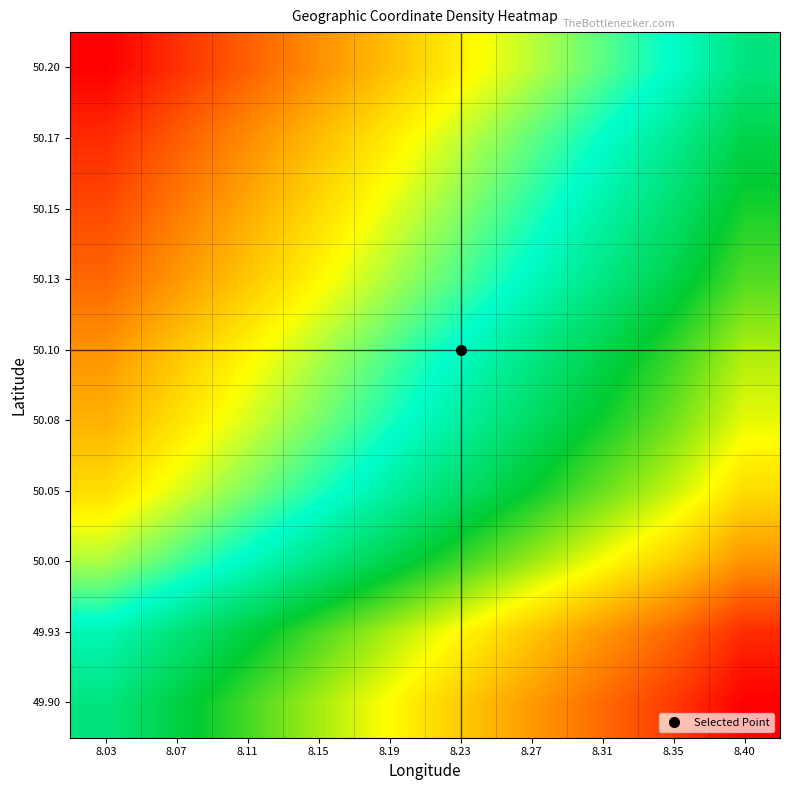

Reading right to left, what are all the values shown in this chart?

49.90: 8.40=100.0	8.35=86.5	8.31=75.7	8.27=64.9	8.23=54.1	8.19=43.2	8.15=32.4	8.11=21.6	8.07=10.8	8.03=0.0
49.93: 8.40=90.0	8.35=76.5	8.31=65.7	8.27=54.9	8.23=44.1	8.19=33.2	8.15=22.4	8.11=11.6	8.07=0.8	8.03=-10.0
50.00: 8.40=66.7	8.35=53.2	8.31=42.3	8.27=31.5	8.23=20.7	8.19=9.9	8.15=-0.9	8.11=-11.7	8.07=-22.5	8.03=-33.3
50.05: 8.40=50.0	8.35=36.5	8.31=25.7	8.27=14.9	8.23=4.1	8.19=-6.8	8.15=-17.6	8.11=-28.4	8.07=-39.2	8.03=-50.0
50.08: 8.40=40.0	8.35=26.5	8.31=15.7	8.27=4.9	8.23=-5.9	8.19=-16.8	8.15=-27.6	8.11=-38.4	8.07=-49.2	8.03=-60.0
50.10: 8.40=33.3	8.35=19.8	8.31=9.0	8.27=-1.8	8.23=-12.6	8.19=-23.4	8.15=-34.2	8.11=-45.0	8.07=-55.9	8.03=-66.7
50.13: 8.40=23.3	8.35=9.8	8.31=-1.0	8.27=-11.8	8.23=-22.6	8.19=-33.4	8.15=-44.2	8.11=-55.0	8.07=-65.9	8.03=-76.7
50.15: 8.40=16.7	8.35=3.2	8.31=-7.7	8.27=-18.5	8.23=-29.3	8.19=-40.1	8.15=-50.9	8.11=-61.7	8.07=-72.5	8.03=-83.3
50.17: 8.40=10.0	8.35=-3.5	8.31=-14.3	8.27=-25.1	8.23=-35.9	8.19=-46.8	8.15=-57.6	8.11=-68.4	8.07=-79.2	8.03=-90.0
50.20: 8.40=0.0	8.35=-13.5	8.31=-24.3	8.27=-35.1	8.23=-45.9	8.19=-56.8	8.15=-67.6	8.11=-78.4	8.07=-89.2	8.03=-100.0